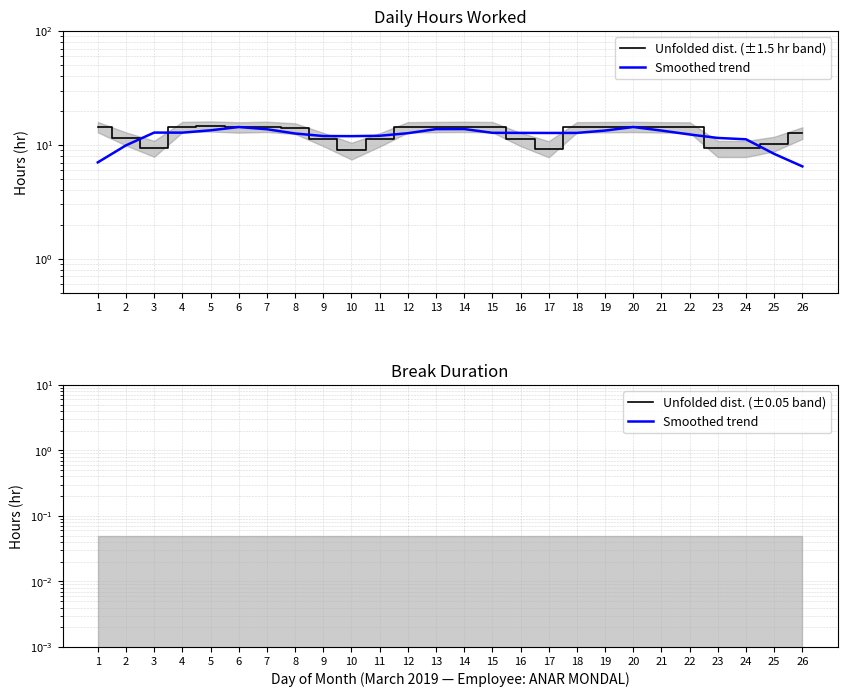

Is it true that Smoothed trend equals 0.0 at 19?

True